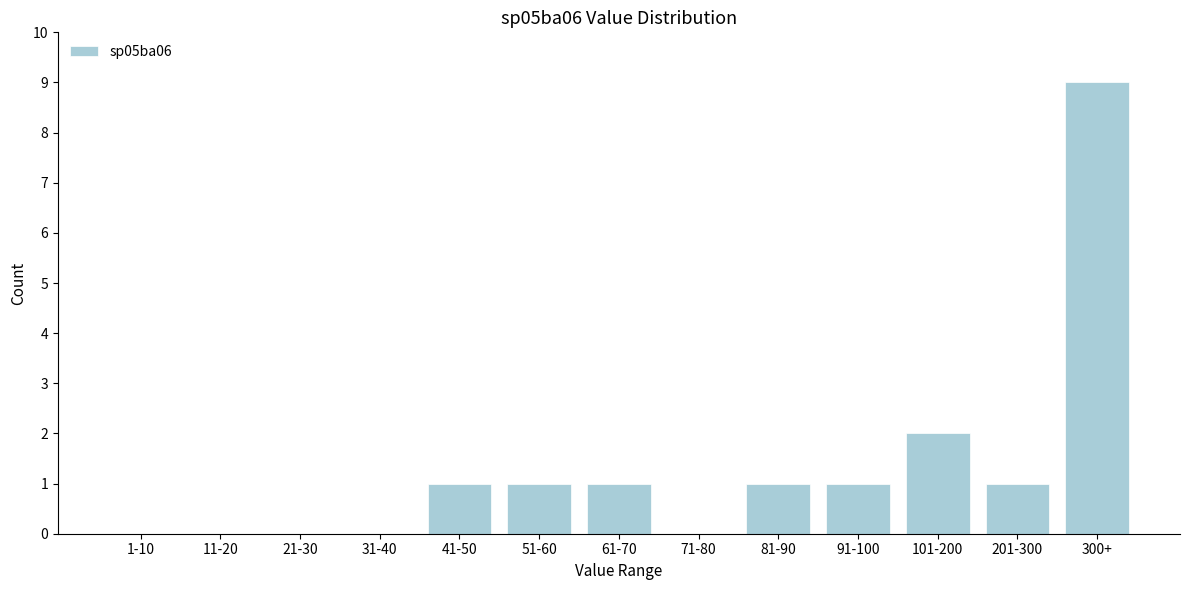

Reading right to left, extract all data points from this chart.

300+=9	201-300=1	101-200=2	91-100=1	81-90=1	71-80=0	61-70=1	51-60=1	41-50=1	31-40=0	21-30=0	11-20=0	1-10=0